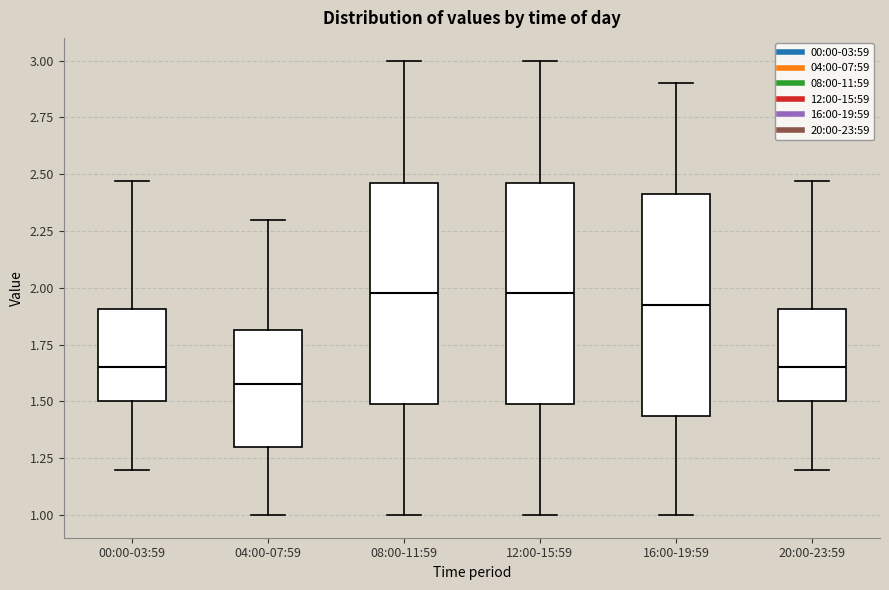

Reading left to right, transcribe this box plot: for each box, give where its median line is, the range the box spans, and where its two whiskers end, as read against the y-axis. The values are not printed on the chart, so give them approximately, as read against the axis.

00:00-03:59: median 1.65, box 1.50 to 1.90, whiskers 1.20 to 2.45
04:00-07:59: median 1.60, box 1.30 to 1.80, whiskers 1.00 to 2.30
08:00-11:59: median 2.00, box 1.50 to 2.45, whiskers 1.00 to 3.00
12:00-15:59: median 2.00, box 1.50 to 2.45, whiskers 1.00 to 3.00
16:00-19:59: median 1.95, box 1.45 to 2.40, whiskers 1.00 to 2.90
20:00-23:59: median 1.65, box 1.50 to 1.90, whiskers 1.20 to 2.45